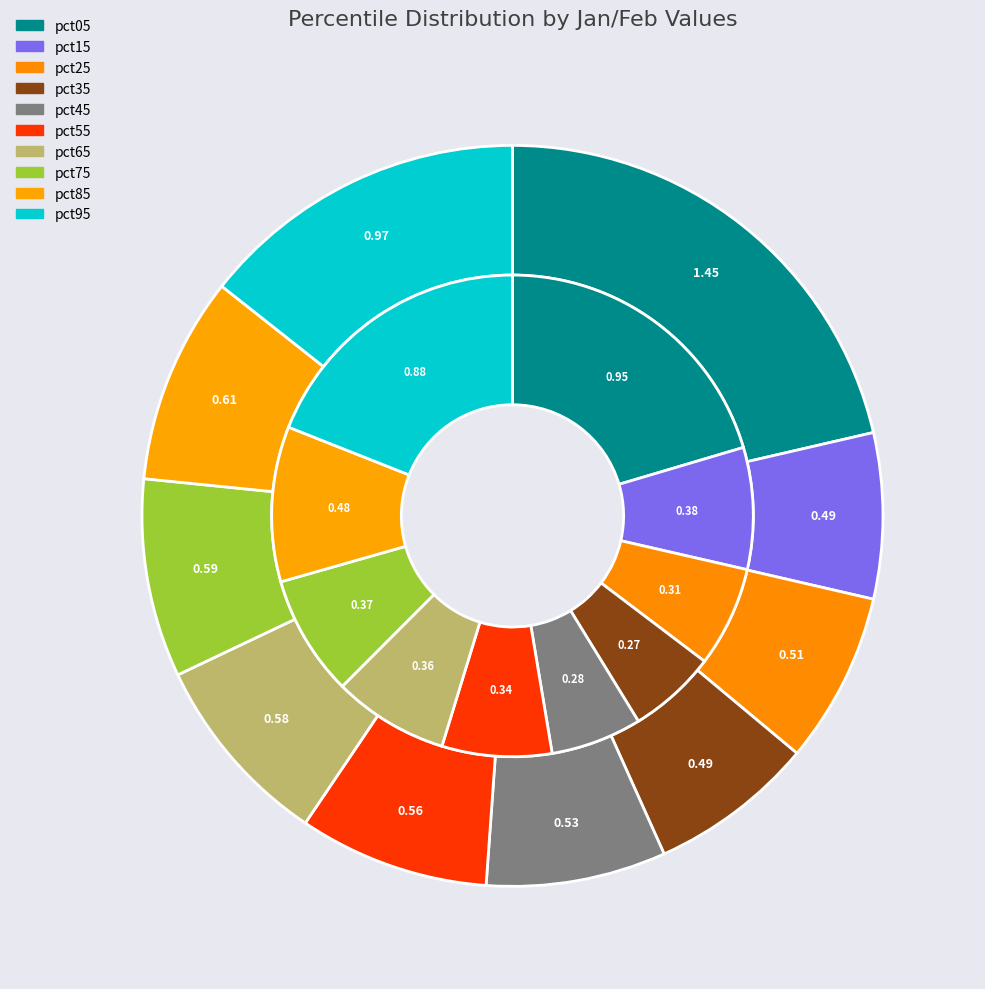

Between 7 and 8, which is larger?

8